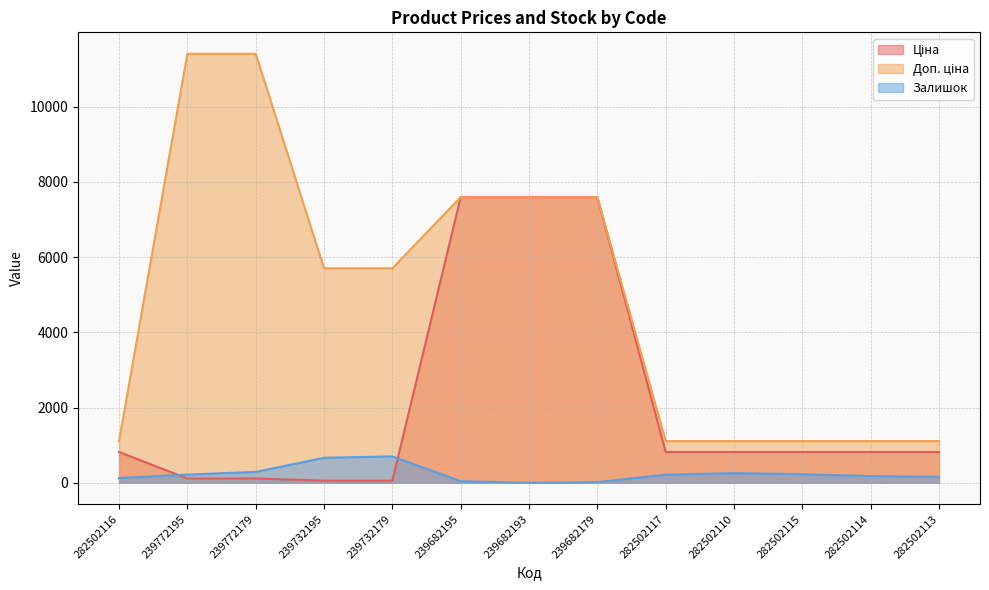

Is the value of Доп. ціна at 239772195 greater than the value of Ціна at 282502113?

Yes